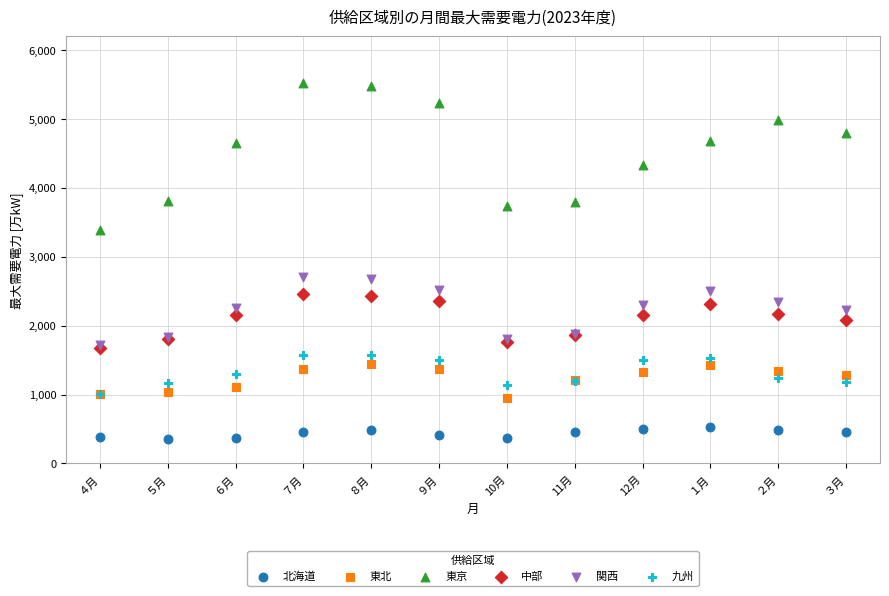

Which series reaches the minimum Y coordinate?

北海道